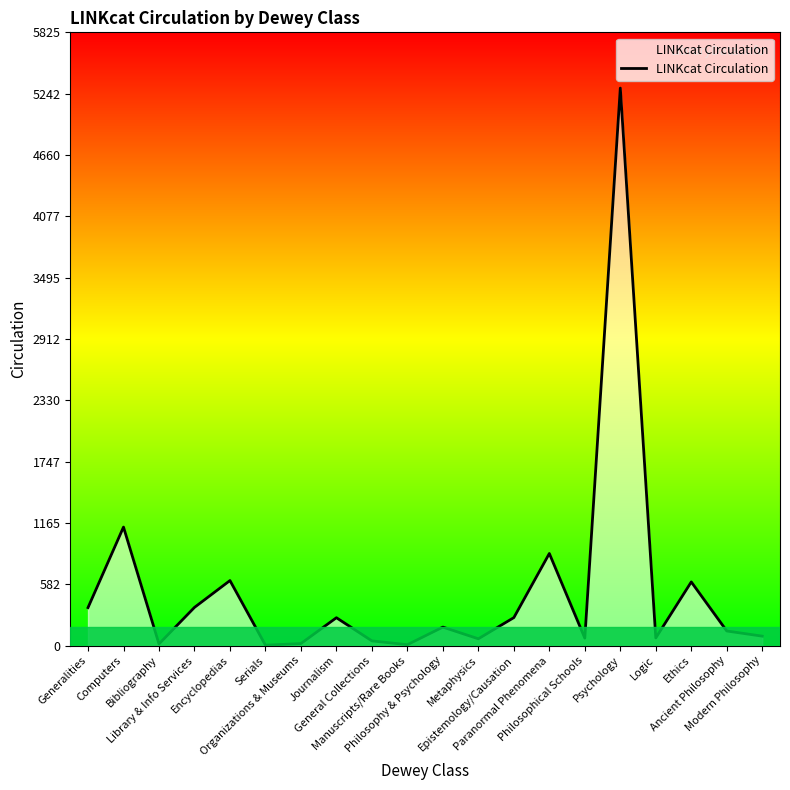

How many interior local valleys (lower than both neighbors) does the data have?

6